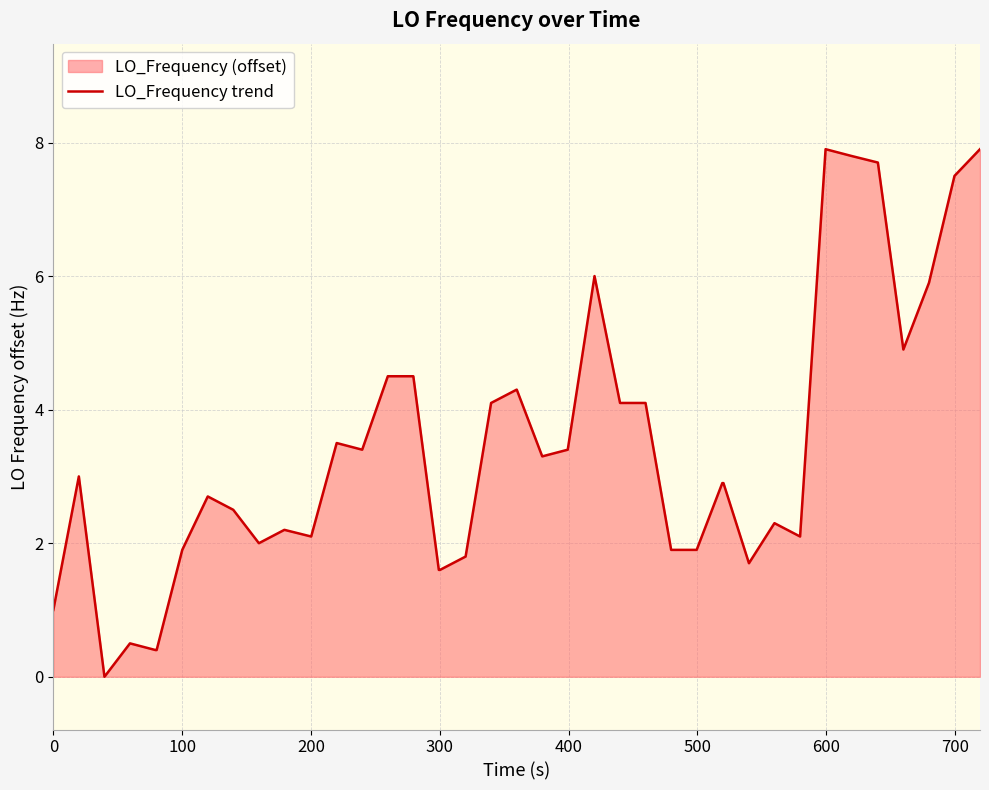

What is the greatest value displayed?

7.9